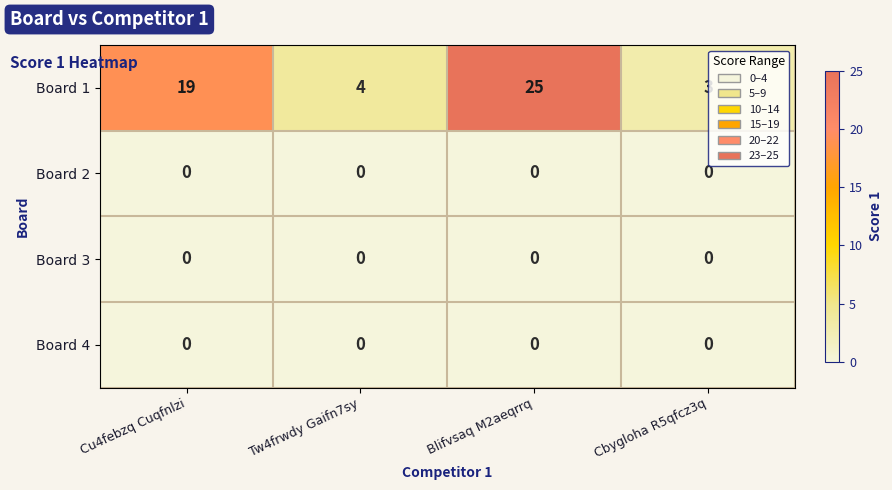

Which series has the widest spread of values?

Board 1